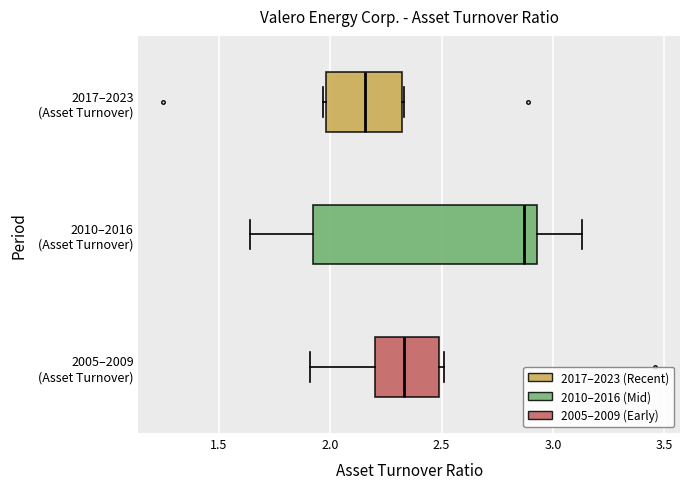

Reading bottom to top, read every box against the x-axis: the position of its median line, the range the box covers, and the ends of its whiskers. The values are not printed on the chart, so give them approximately, as read against the axis.

2005–2009 (Asset Turnover): median 2.35, box 2.20 to 2.50, whiskers 1.90 to 2.50 (just right of the box's right edge)
2010–2016 (Asset Turnover): median 2.85, box 1.95 to 2.95, whiskers 1.65 to 3.15
2017–2023 (Asset Turnover): median 2.15, box 2.00 to 2.30, whiskers 1.95 to 2.35